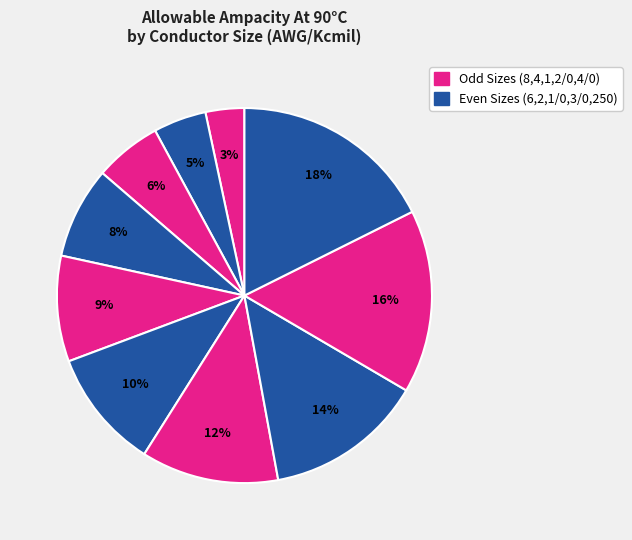

Count the number of slices in the pie.

10